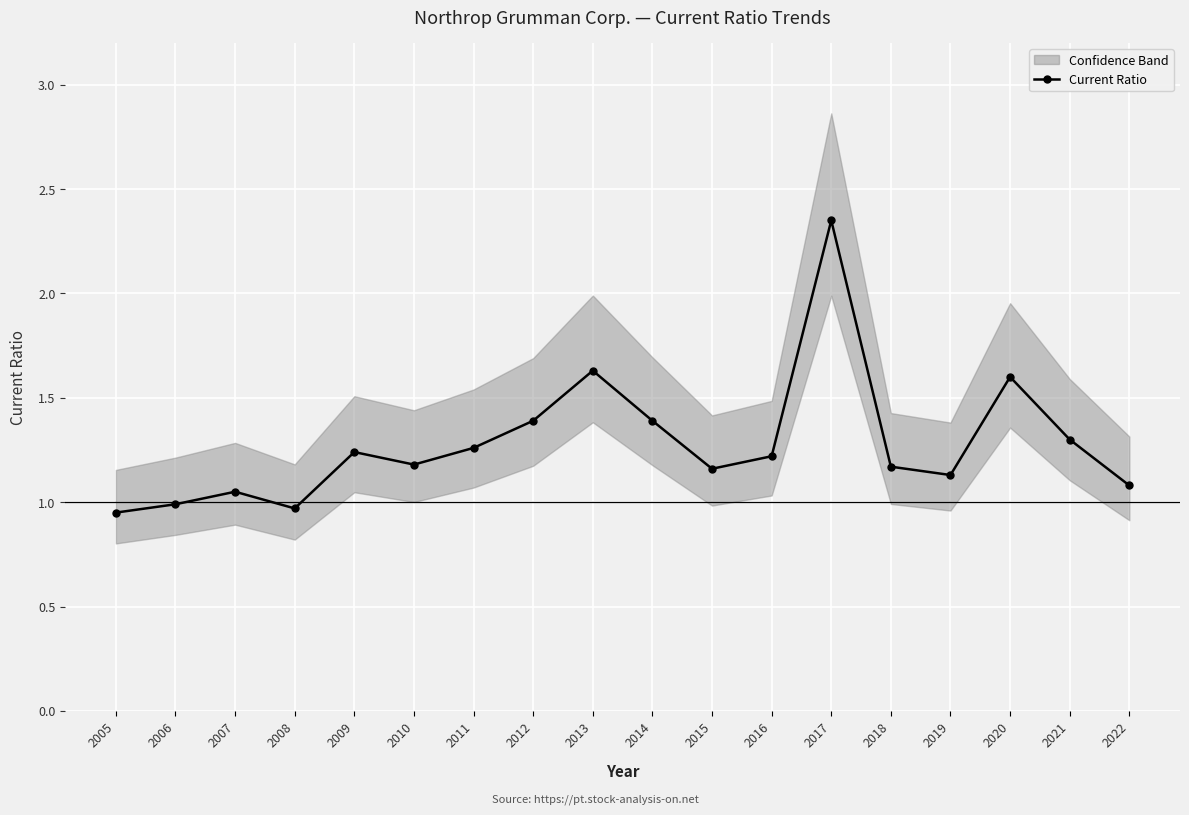

Is it true that the value at 2009 is 0.6?

False